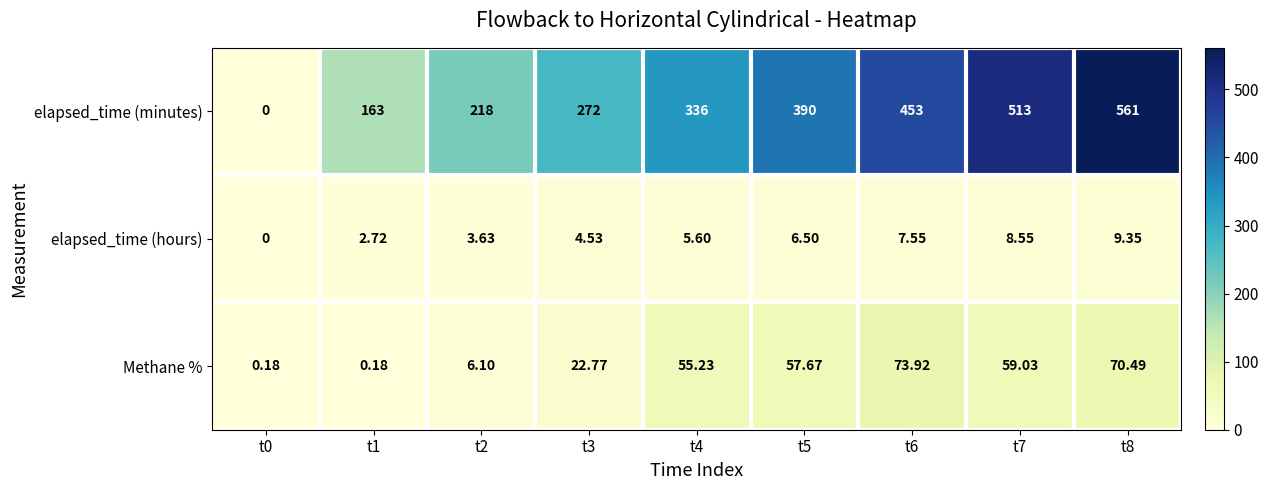

Rank the series by their maximum value, from highest to lowest.

elapsed_time (minutes), Methane %, elapsed_time (hours)